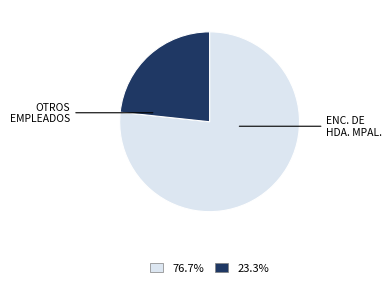

Is there any slice that represents more than half of the pie?

Yes